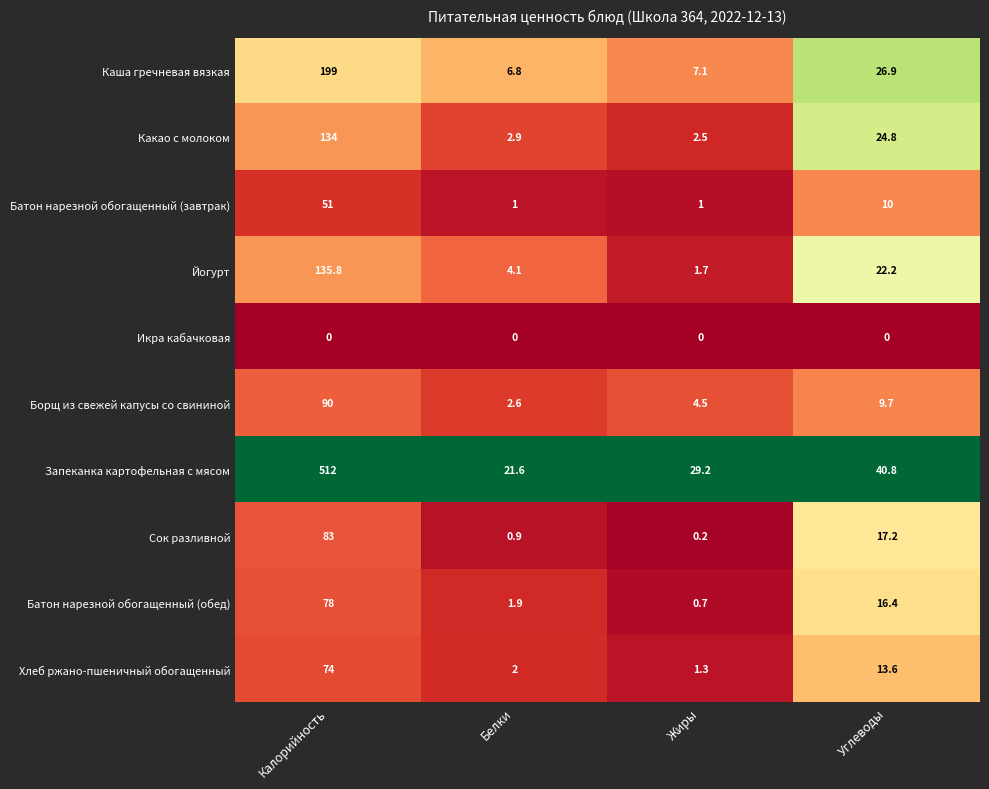

The Борщ из свежей капусы со свининой series shows 6.0 at Жиры. True or false?

False